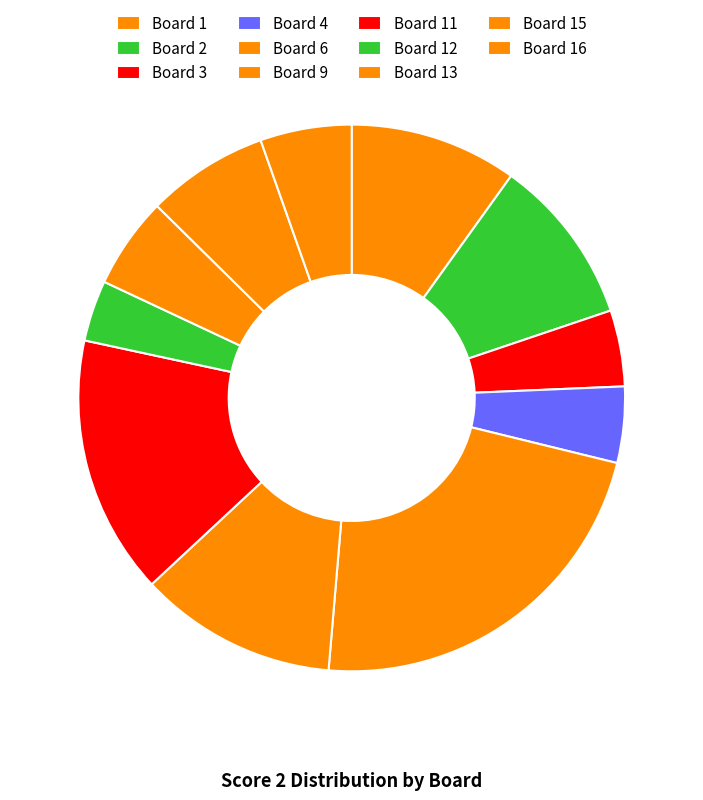

How many slices are in this pie chart?

11